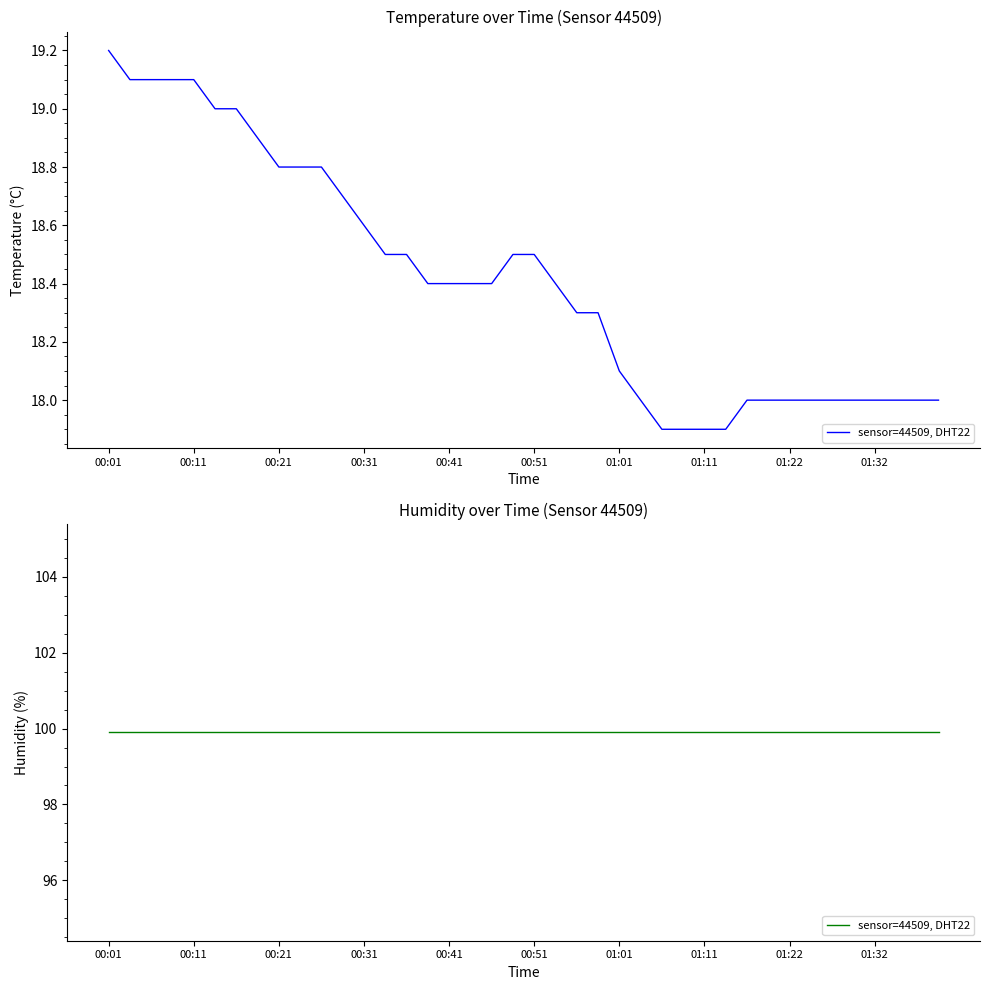

What is the change in value from 00:11 to 01:14?

-1.2